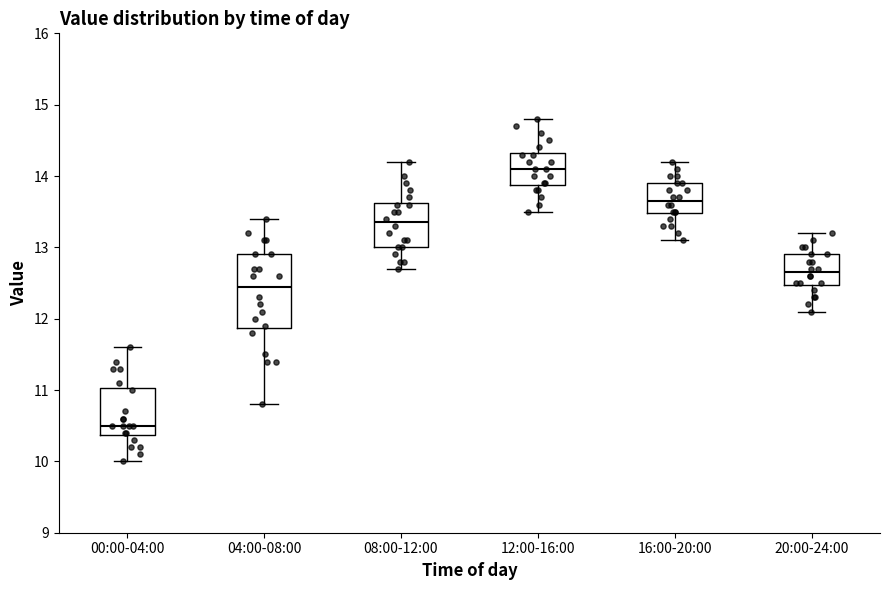

Reading left to right, transcribe this box plot: for each box, give where its median line is, the range the box spans, and where its two whiskers end, as read against the y-axis. The values are not printed on the chart, so give them approximately, as read against the axis.

00:00-04:00: median 10.5, box 10.4 to 11.0, whiskers 10.0 to 11.6
04:00-08:00: median 12.5, box 11.9 to 12.9, whiskers 10.8 to 13.4
08:00-12:00: median 13.4, box 13.0 to 13.6, whiskers 12.7 to 14.2
12:00-16:00: median 14.1, box 13.9 to 14.3, whiskers 13.5 to 14.8
16:00-20:00: median 13.7, box 13.5 to 13.9, whiskers 13.1 to 14.2
20:00-24:00: median 12.7, box 12.5 to 12.9, whiskers 12.1 to 13.2